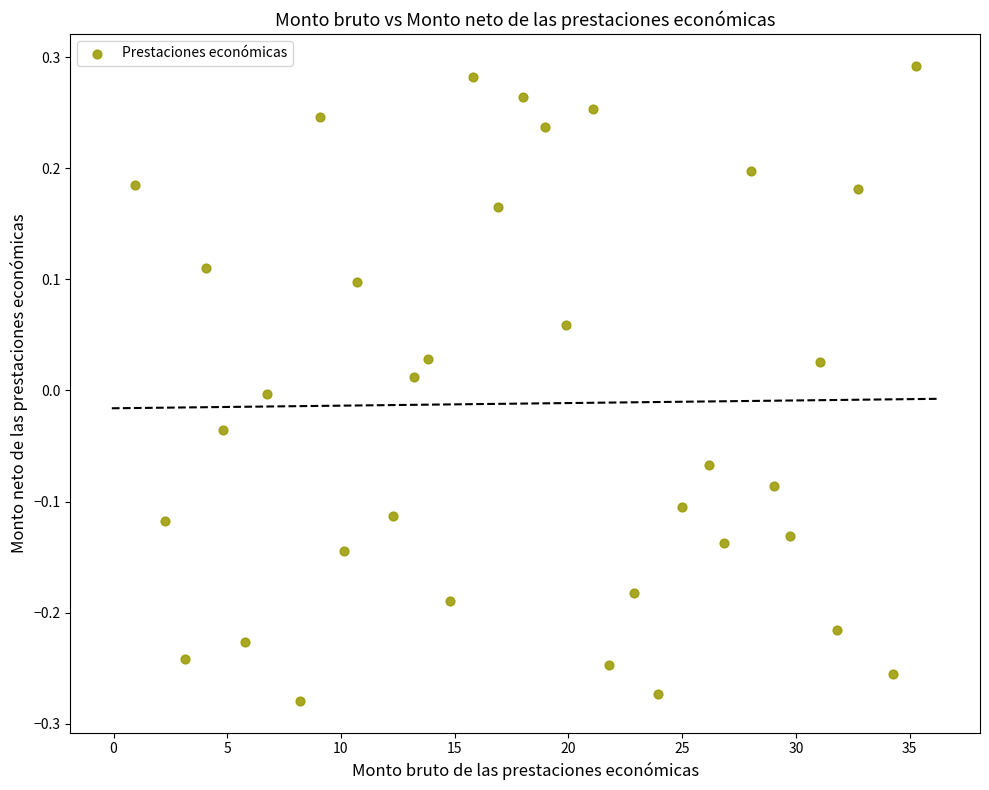

What is the range of Y values (max minus min)?

0.6